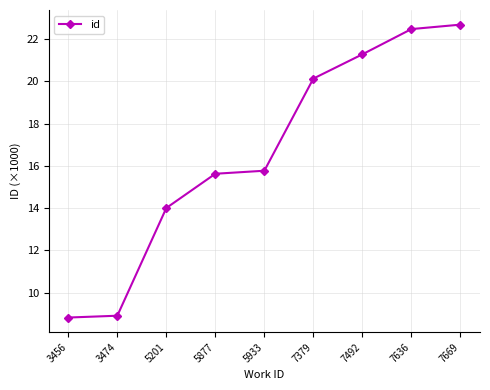

Reading left to right, extract all data points from this chart.

8.8	8.9	14.0	15.6	15.8	20.1	21.3	22.5	22.7